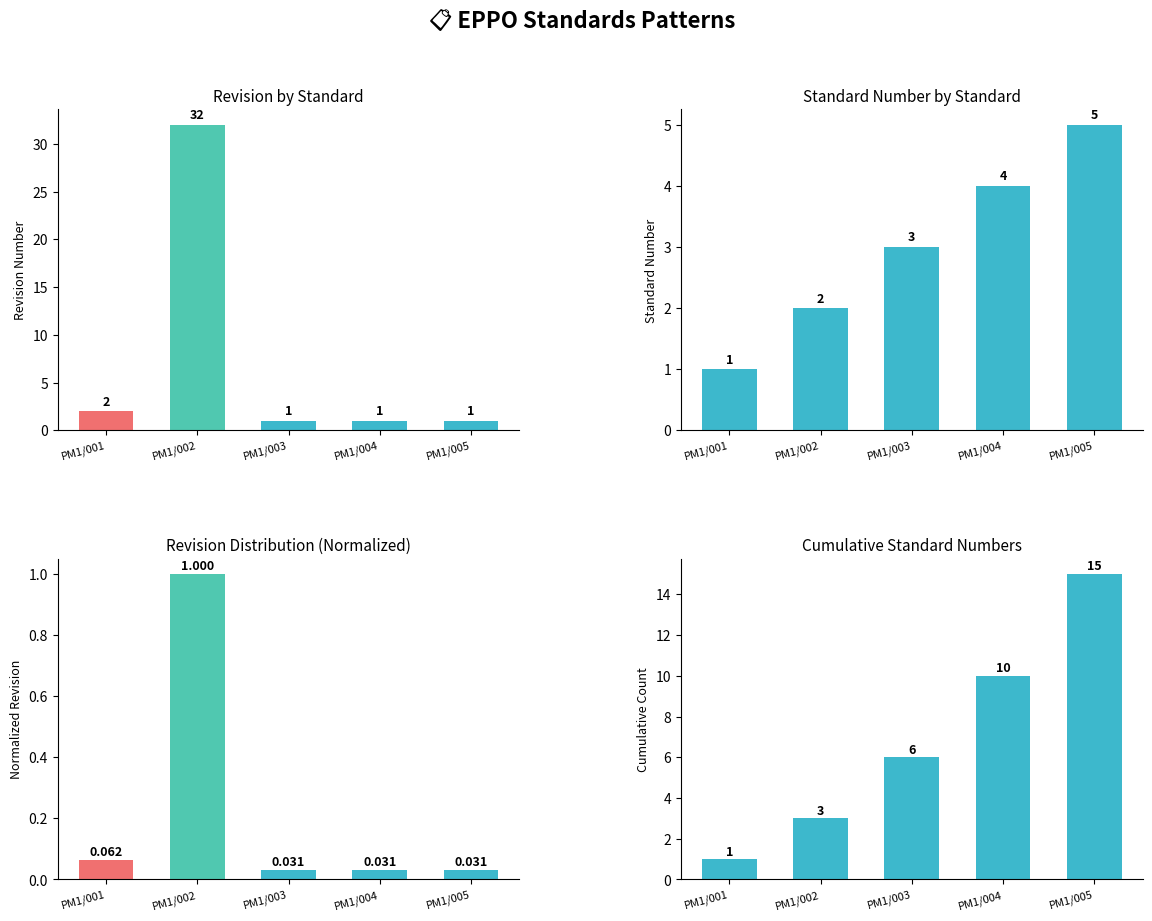

The value of numstandard at PM1/003 is 3.0. True or false?

True